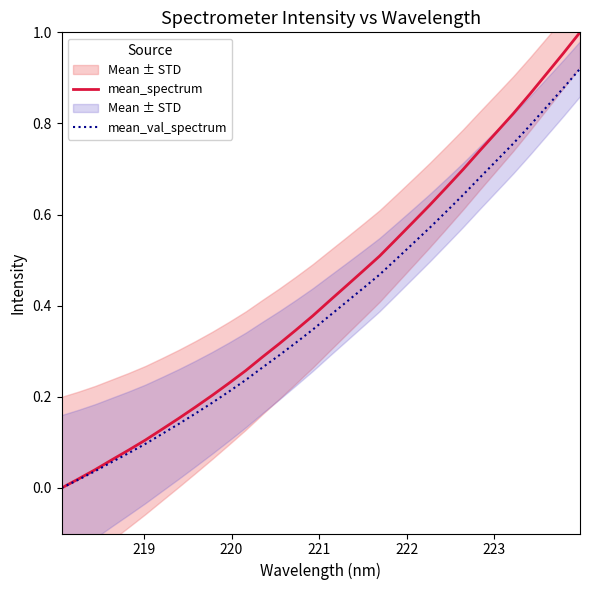

The value of mean_spectrum at 29 is 0.5. True or false?

False